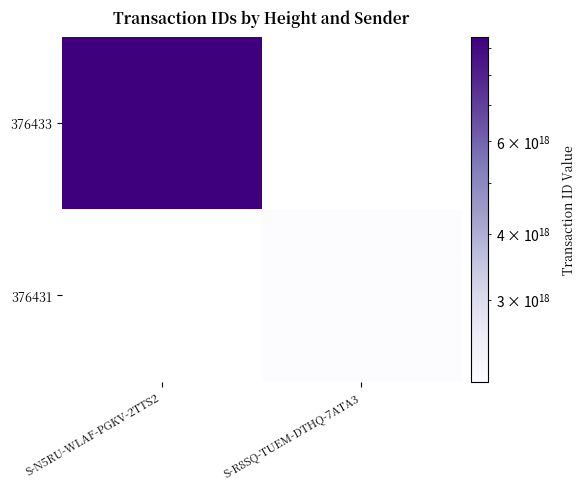

List the series in order of their peak value, highest first.

376433, 376431